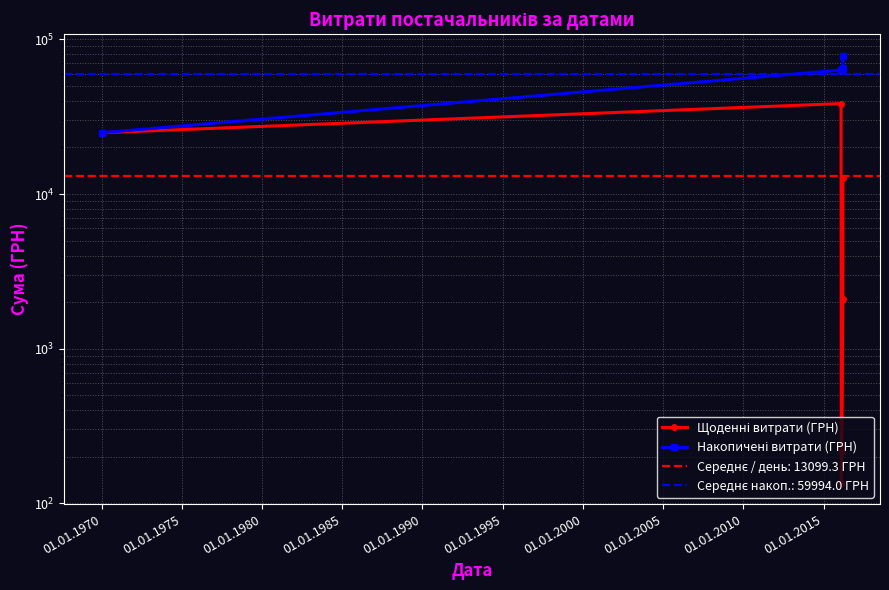

True or false: Накопичені витрати (ГРН) and Щоденні витрати (ГРН) cross at least once.

False